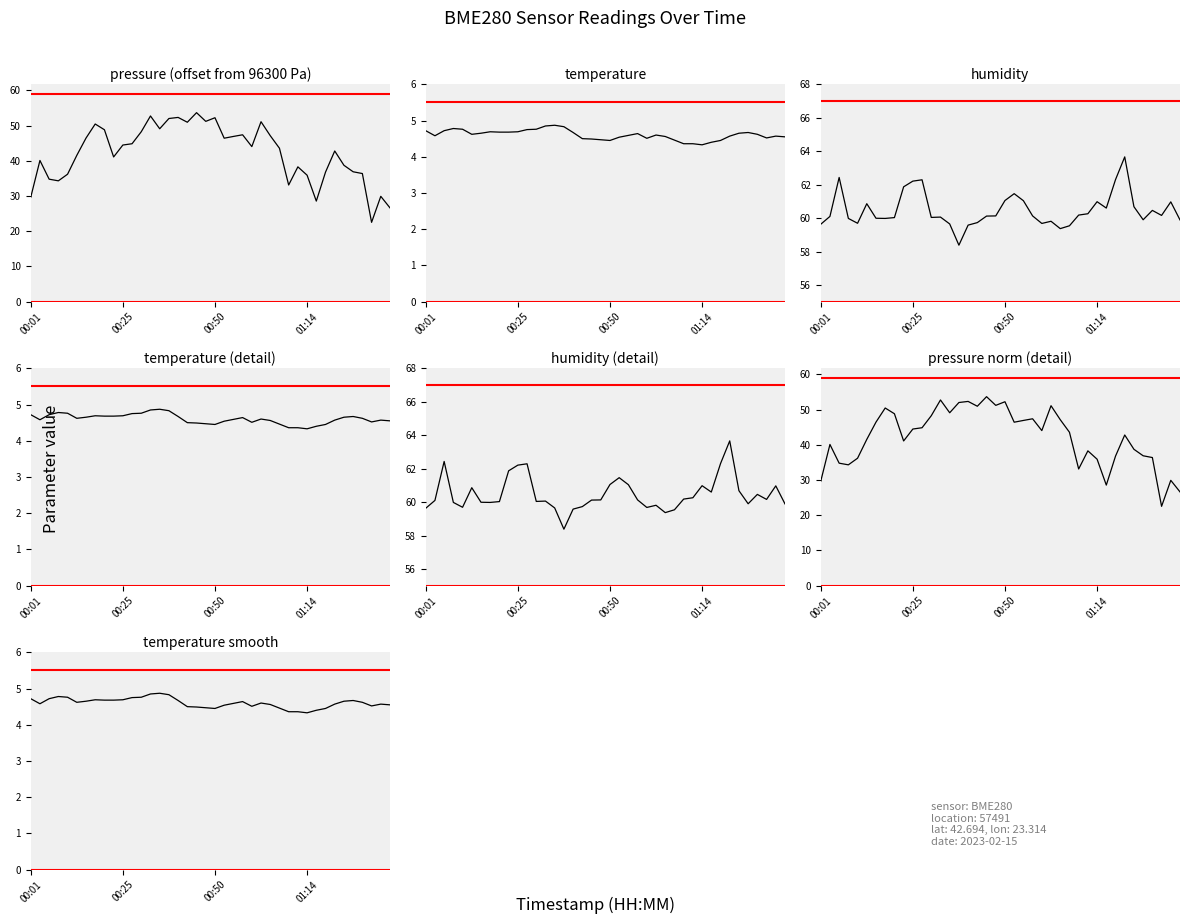

What is the difference between the maximum and minimum values in the temperature series?

0.5